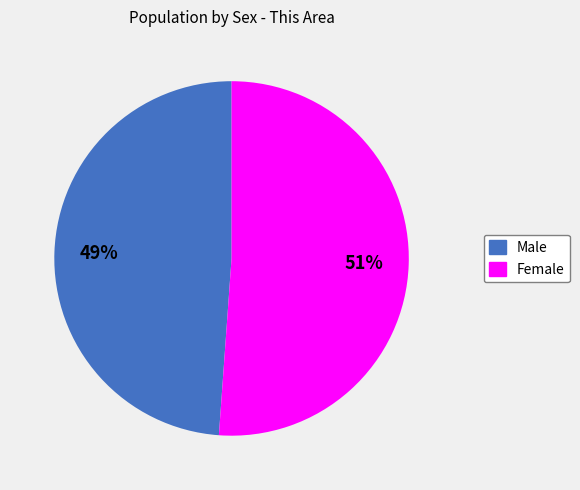

Rank the categories by value from lowest to highest.

Male, Female